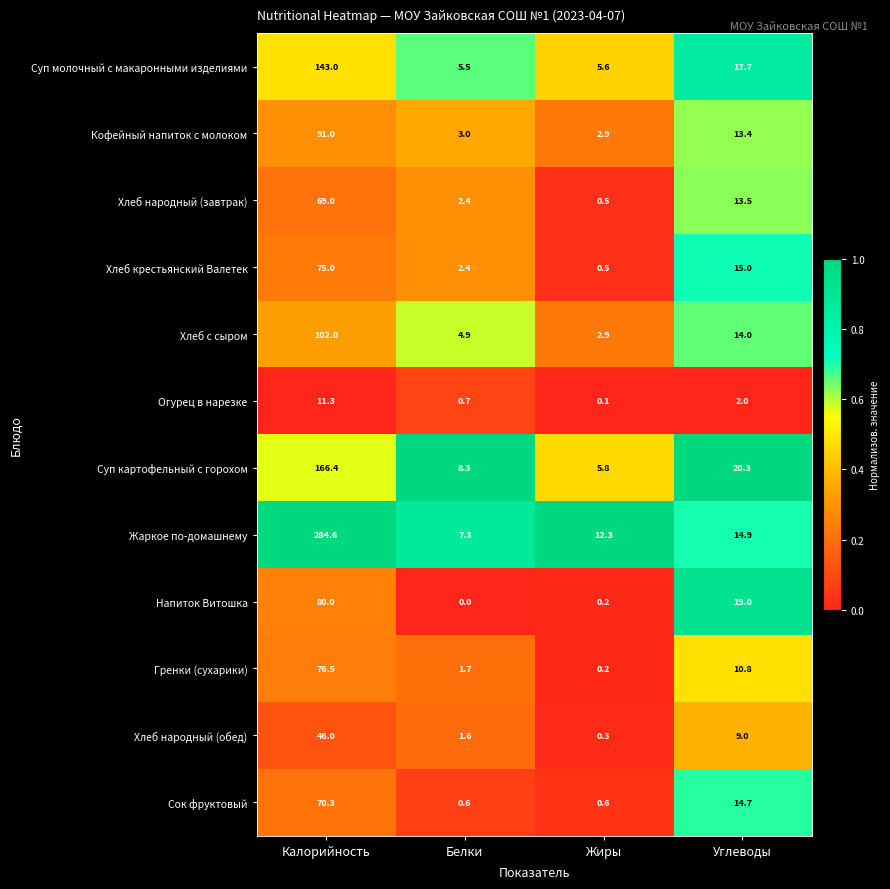

What is the total value across all series at Белки?

38.4